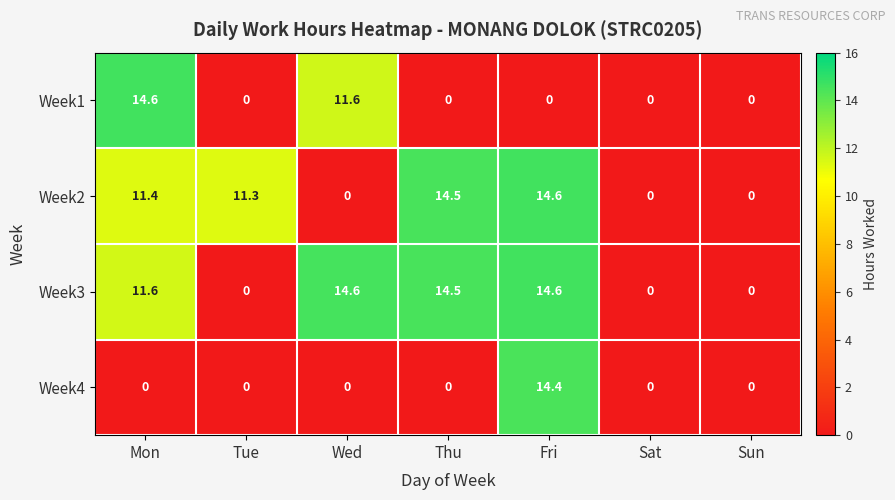

What is the spread (max minus min) of values at Fri?

14.6